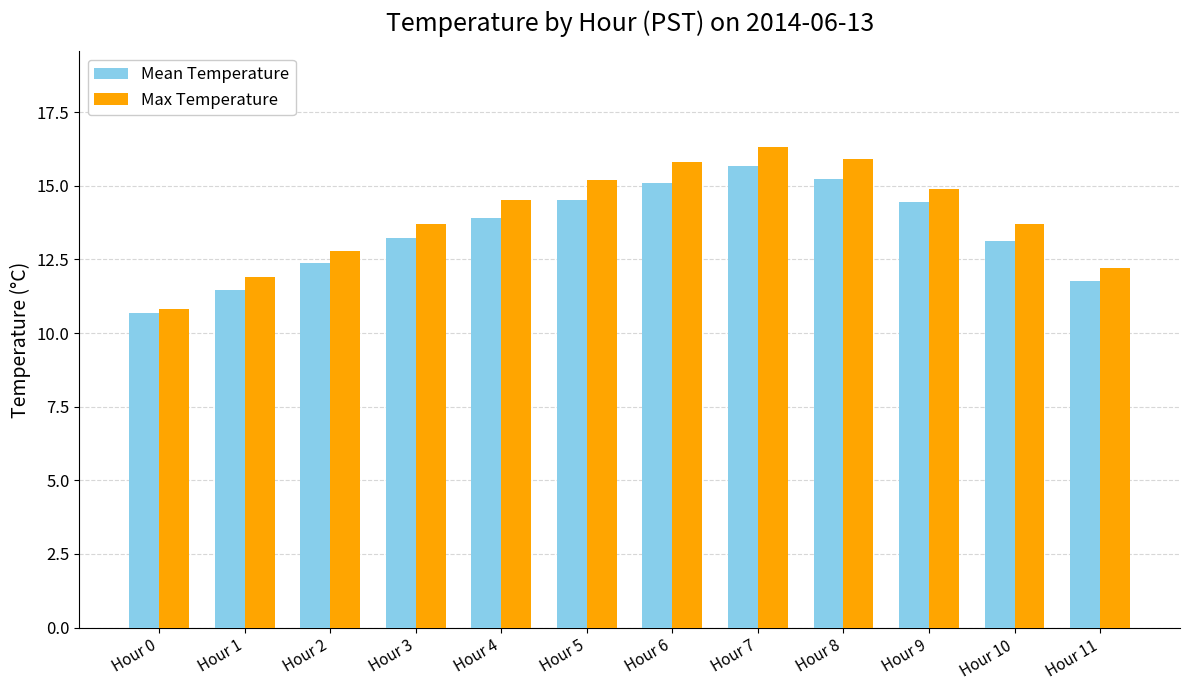

Is the value of Mean Temperature at Hour 11 greater than the value of Max Temperature at Hour 9?

No